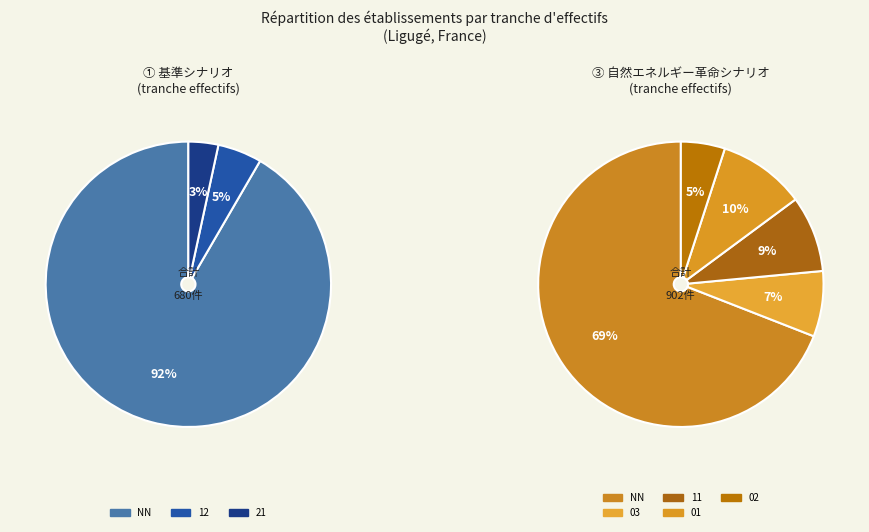

Does NN represent more than half of the total?

Yes